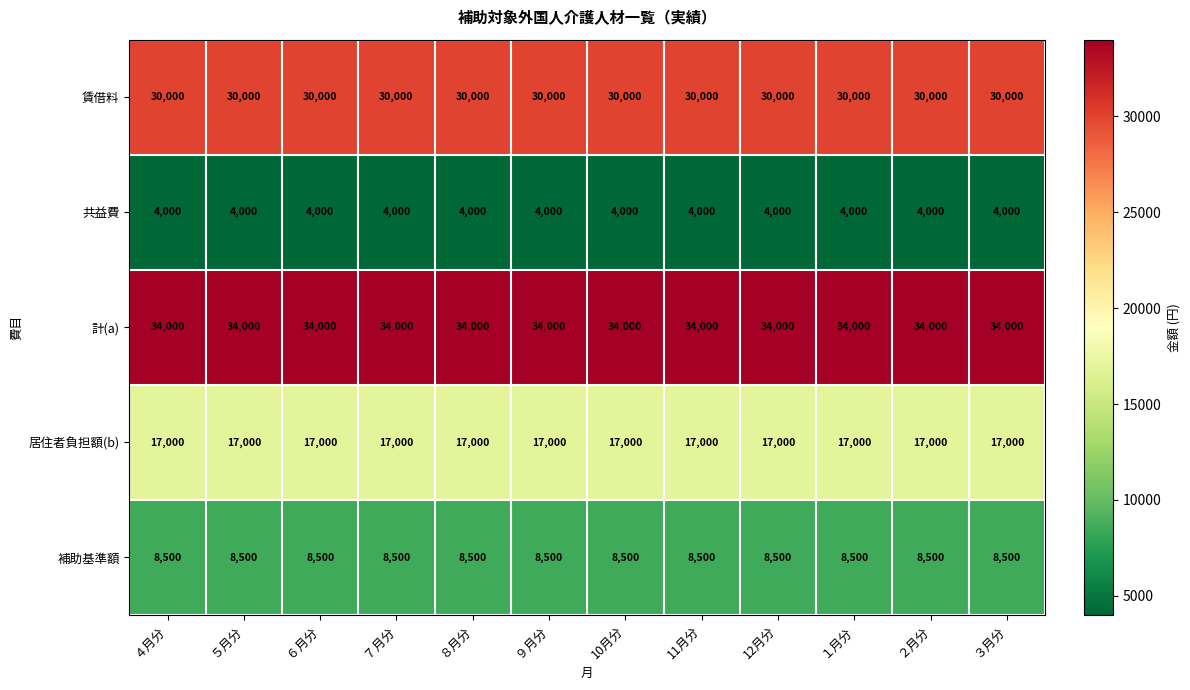

What is the sum of the 共益費 values at １月分 and ４月分?

8000